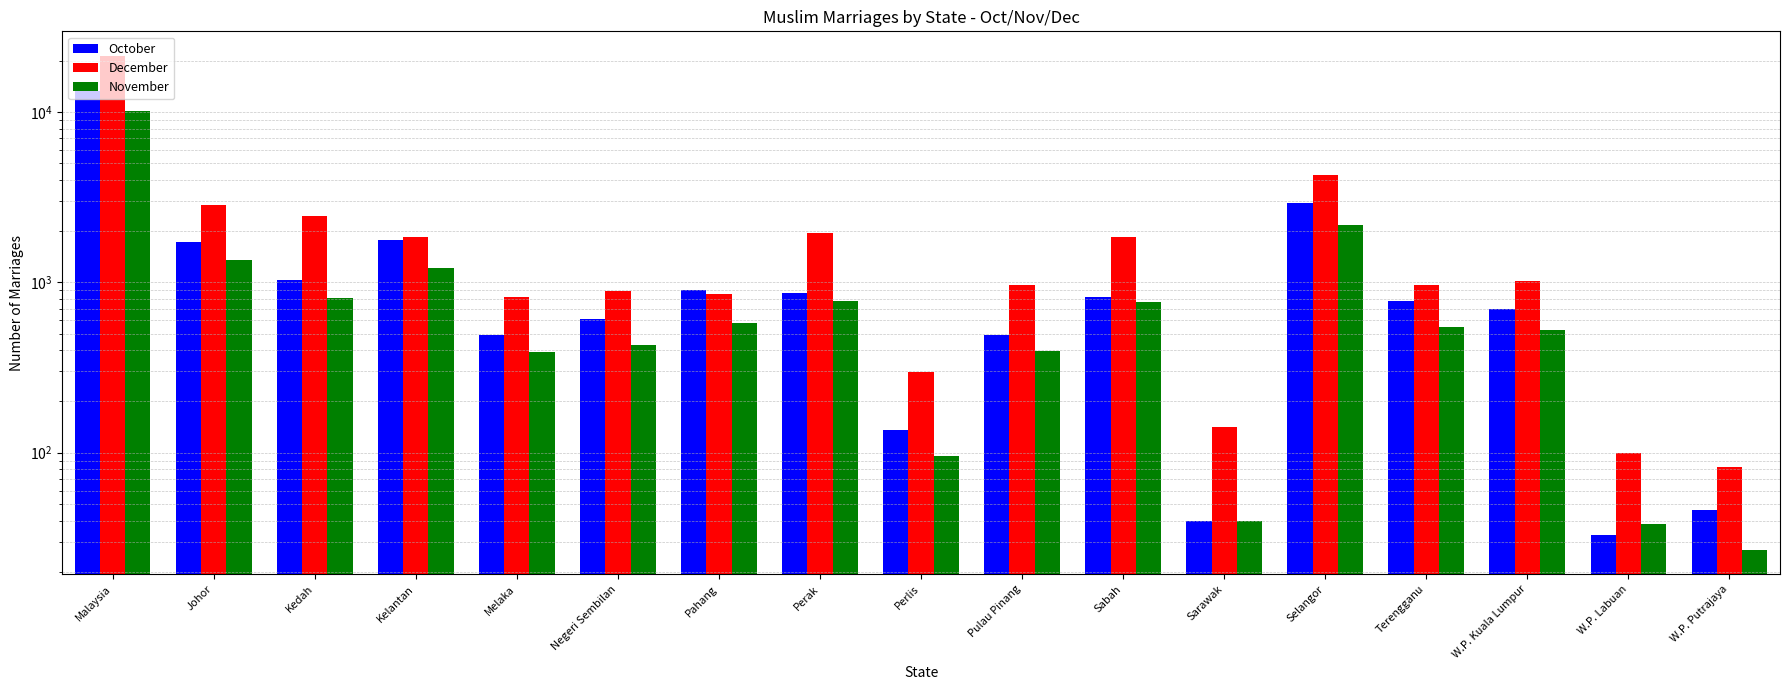

How many values in the December series are below 963?

7